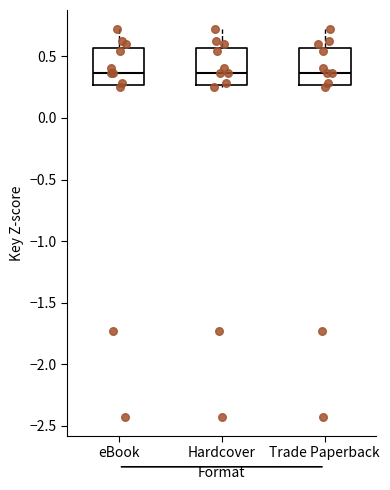

Reading left to right, read every box against the y-axis: the position of its median line, the range the box covers, and the ends of its whiskers. The values are not printed on the chart, so give them approximately, as read against the axis.

eBook: median 0.35, box 0.25 to 0.55, whiskers 0.25 (just below the box's lower edge) to 0.70
Hardcover: median 0.35, box 0.25 to 0.55, whiskers 0.25 (just below the box's lower edge) to 0.70
Trade Paperback: median 0.35, box 0.25 to 0.55, whiskers 0.25 (just below the box's lower edge) to 0.70